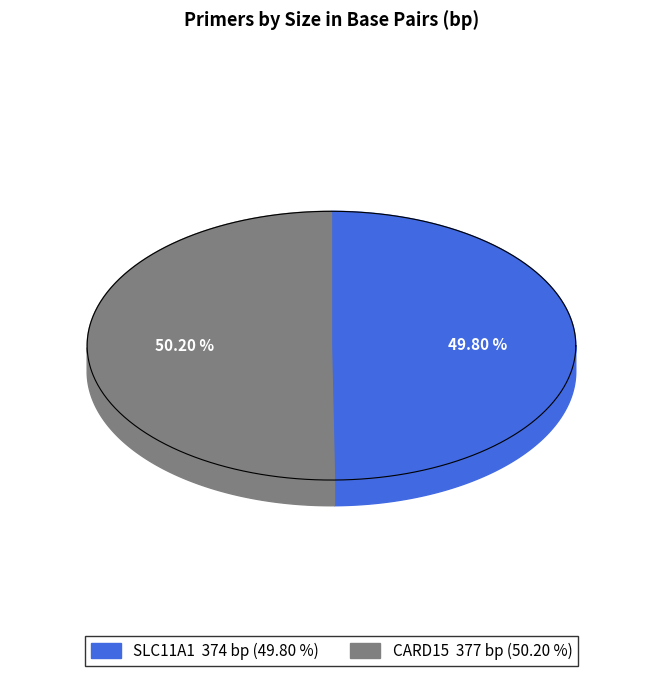

Rank the categories by value from lowest to highest.

SLC11A1, CARD15